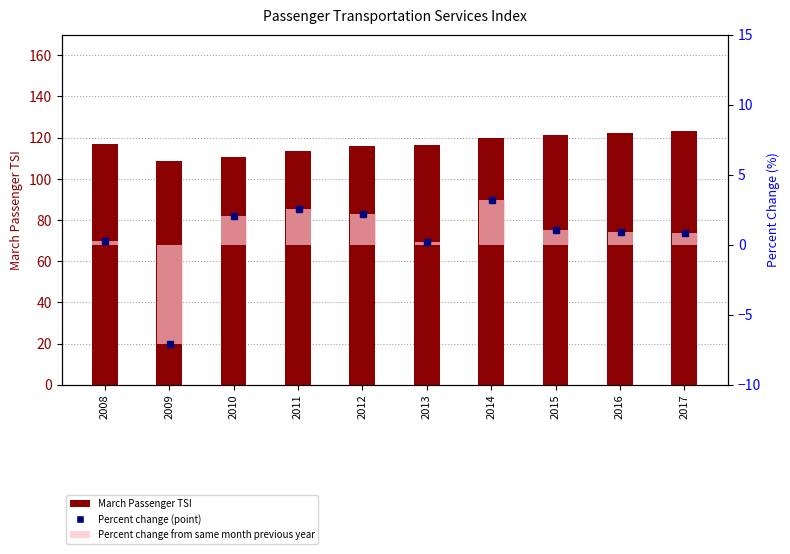

Between 2008 and 2012, which is larger?

2008